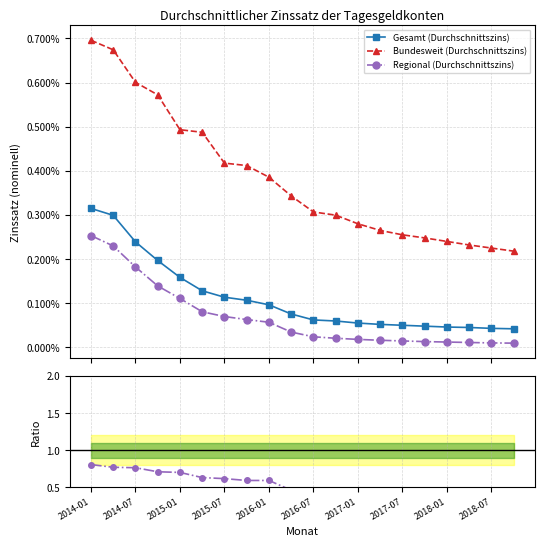

How many data points does each series have?

20